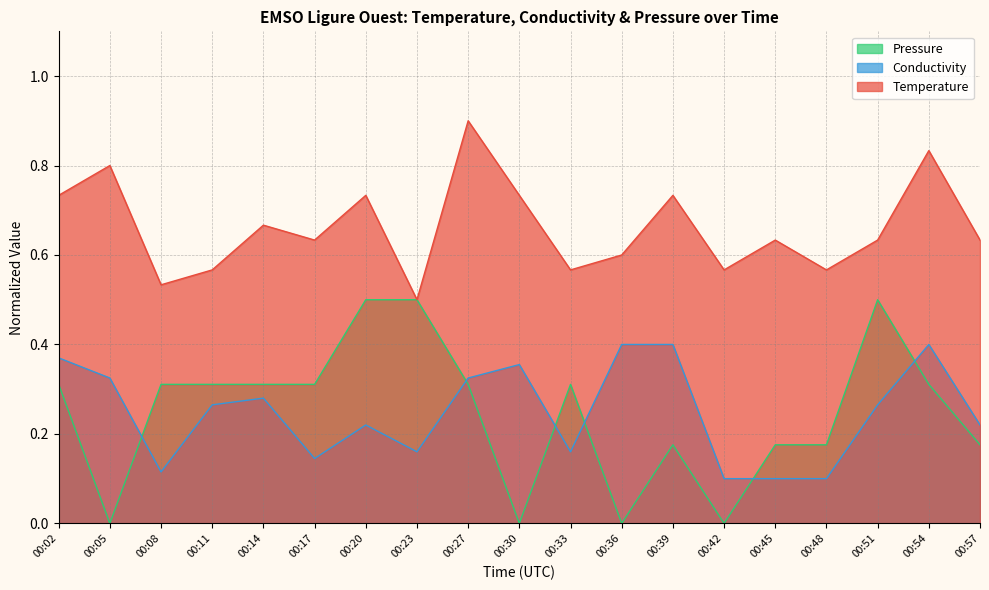

Count the number of categories in the chart.

19